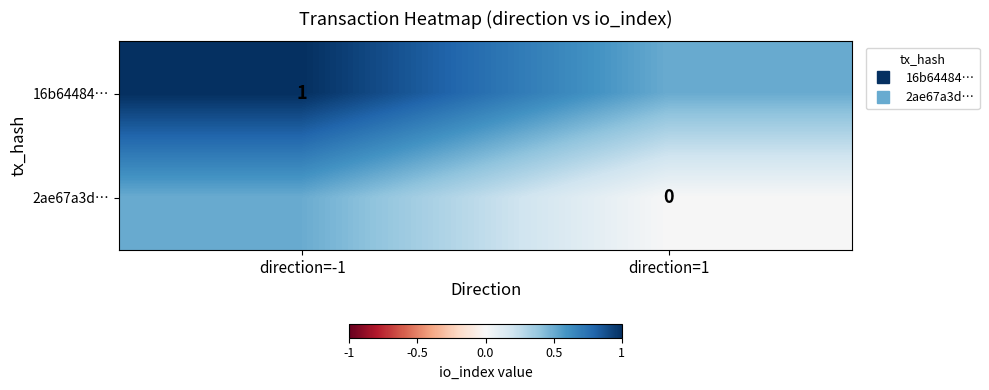

What is the difference between the 16b64484… values at direction=-1 and direction=1?

0.5